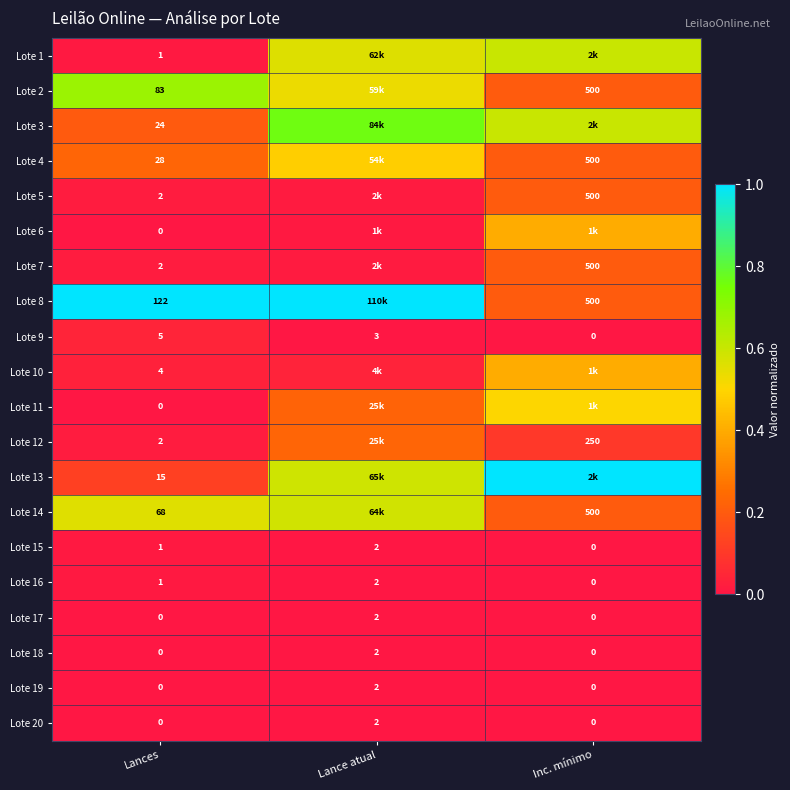

List the labels in order of Lote 15 value, smallest first.

Inc. mínimo, Lances, Lance atual